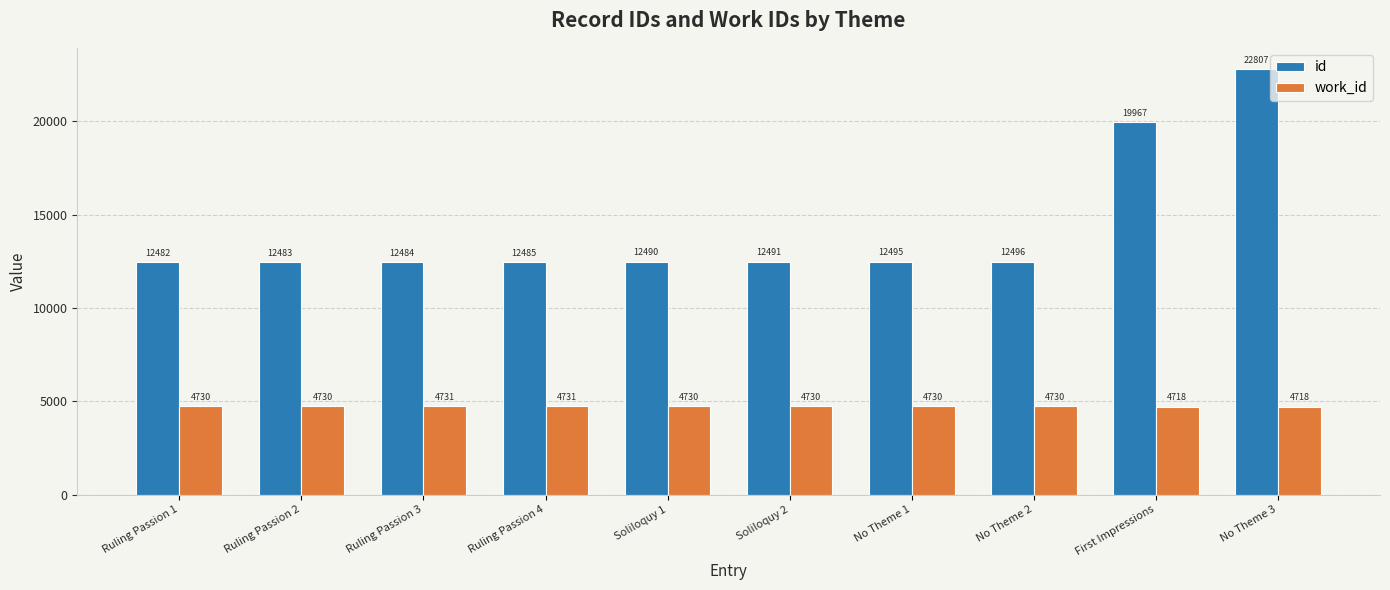

Reading right to left, what are all the values shown in this chart?

id: No Theme 3=22807	First Impressions=19967	No Theme 2=12496	No Theme 1=12495	Soliloquy 2=12491	Soliloquy 1=12490	Ruling Passion 4=12485	Ruling Passion 3=12484	Ruling Passion 2=12483	Ruling Passion 1=12482
work_id: No Theme 3=4718	First Impressions=4718	No Theme 2=4730	No Theme 1=4730	Soliloquy 2=4730	Soliloquy 1=4730	Ruling Passion 4=4731	Ruling Passion 3=4731	Ruling Passion 2=4730	Ruling Passion 1=4730